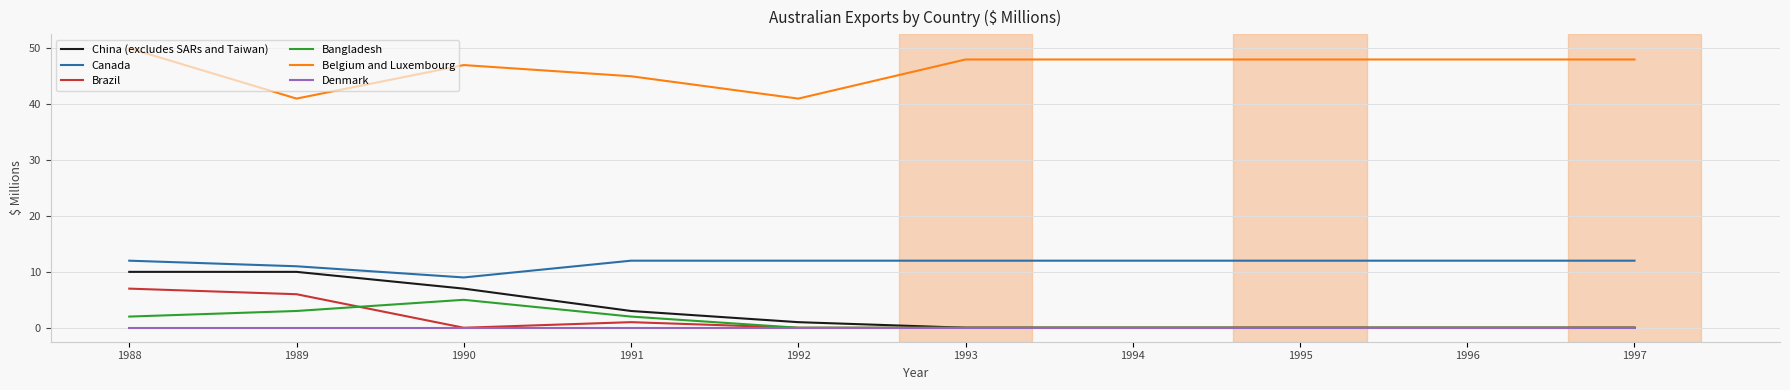

Reading left to right, extract all data points from this chart.

China (excludes SARs and Taiwan): 1988=10	1989=10	1990=7	1991=3	1992=1	1993=0	1994=0	1995=0	1996=0	1997=0
Canada: 1988=12	1989=11	1990=9	1991=12	1992=12	1993=12	1994=12	1995=12	1996=12	1997=12
Brazil: 1988=7	1989=6	1990=0	1991=1	1992=0	1993=0	1994=0	1995=0	1996=0	1997=0
Bangladesh: 1988=2	1989=3	1990=5	1991=2	1992=0	1993=0	1994=0	1995=0	1996=0	1997=0
Belgium and Luxembourg: 1988=50	1989=41	1990=47	1991=45	1992=41	1993=48	1994=48	1995=48	1996=48	1997=48
Denmark: 1988=0	1989=0	1990=0	1991=0	1992=0	1993=0	1994=0	1995=0	1996=0	1997=0